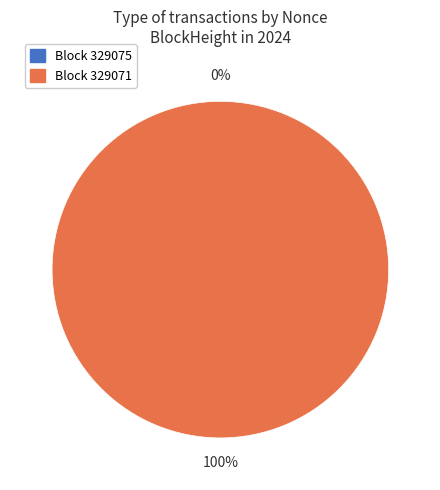

Which slice is the largest?

329071